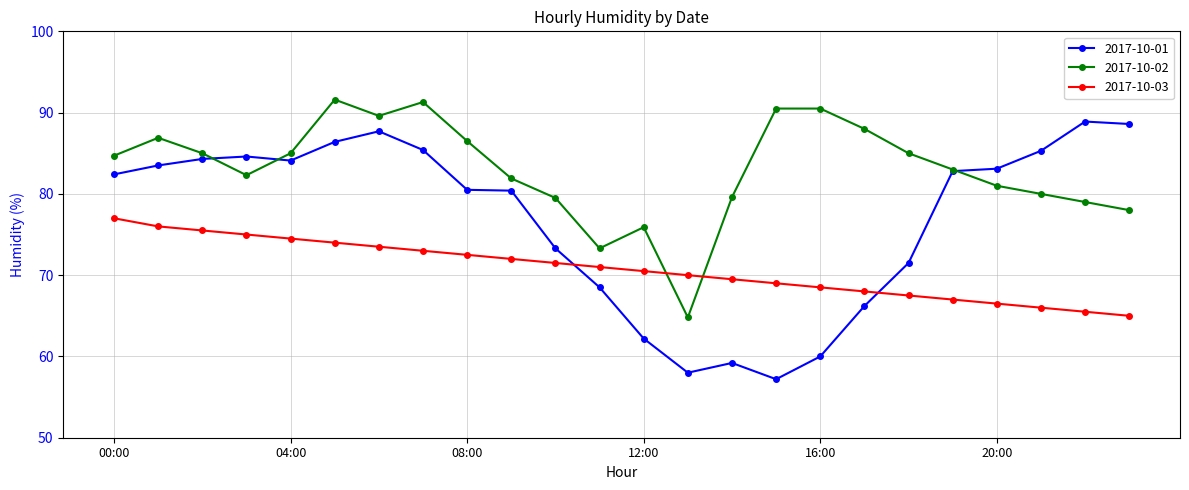

Rank the series by their average value, from highest to lowest.

2017-10-02, 2017-10-01, 2017-10-03